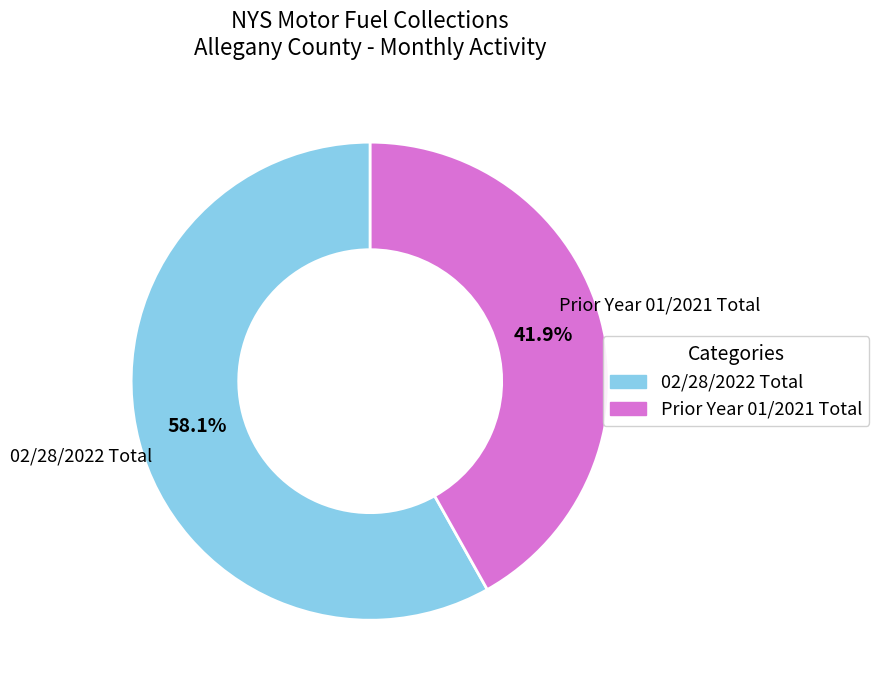

Is it true that Prior Year 01/2021 Total is 42% of the pie?

True